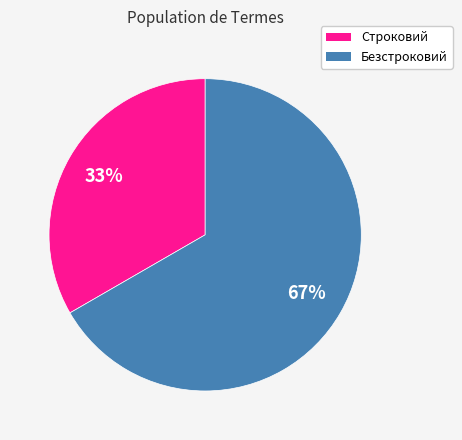

To the nearest percent, what portion does Строковий represent?

33%